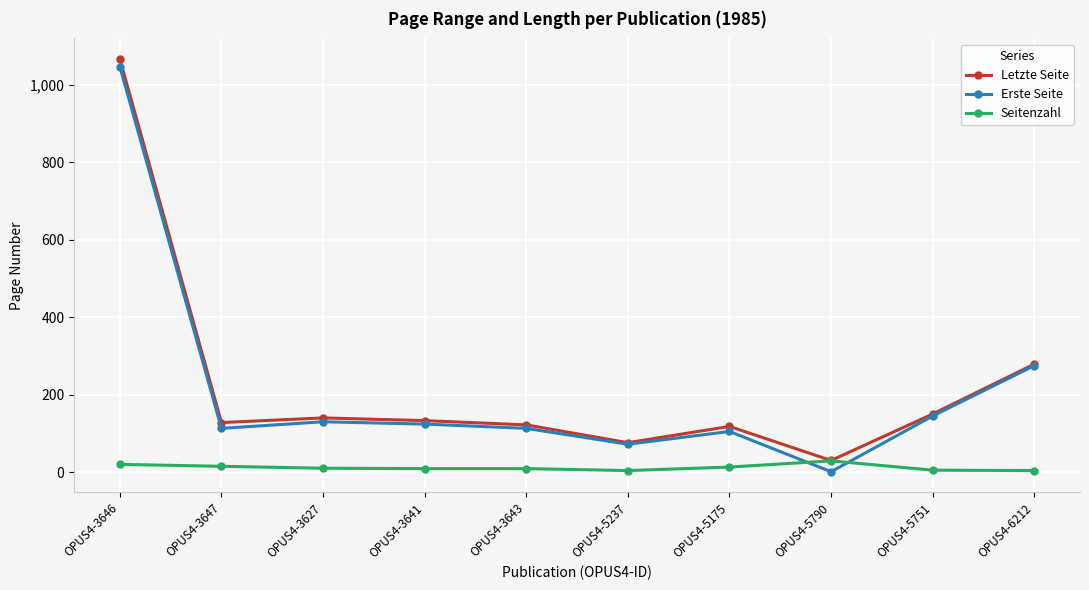

At which label does Erste Seite reach its minimum?

OPUS4-5790